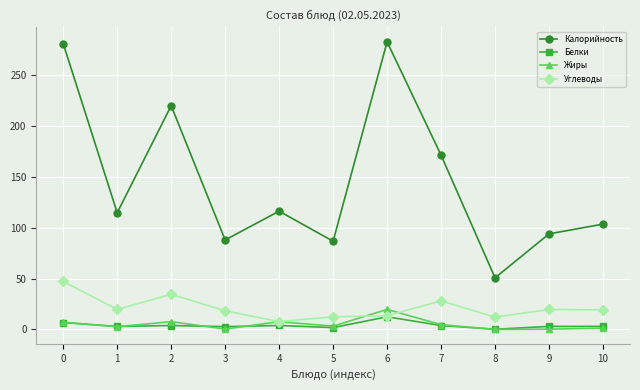

True or false: Углеводы and Калорийность intersect in this chart.

False